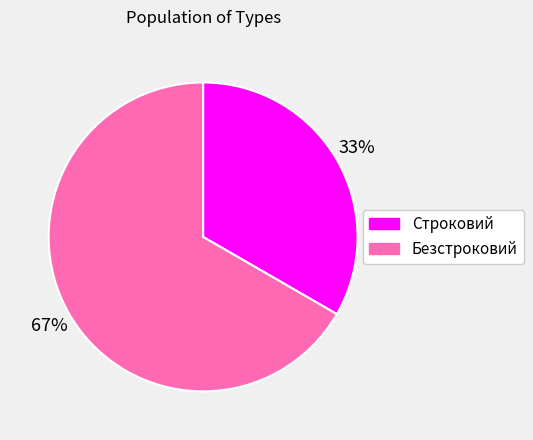

To the nearest percent, what is the combined percentage of Безстроковий and Строковий?

100%